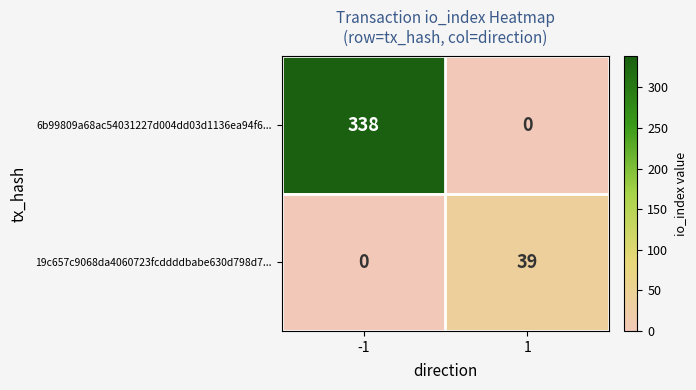

Between -1 and 1, which series saw the biggest shift?

6b99809a68ac54031227d004dd03d1136ea94f6...